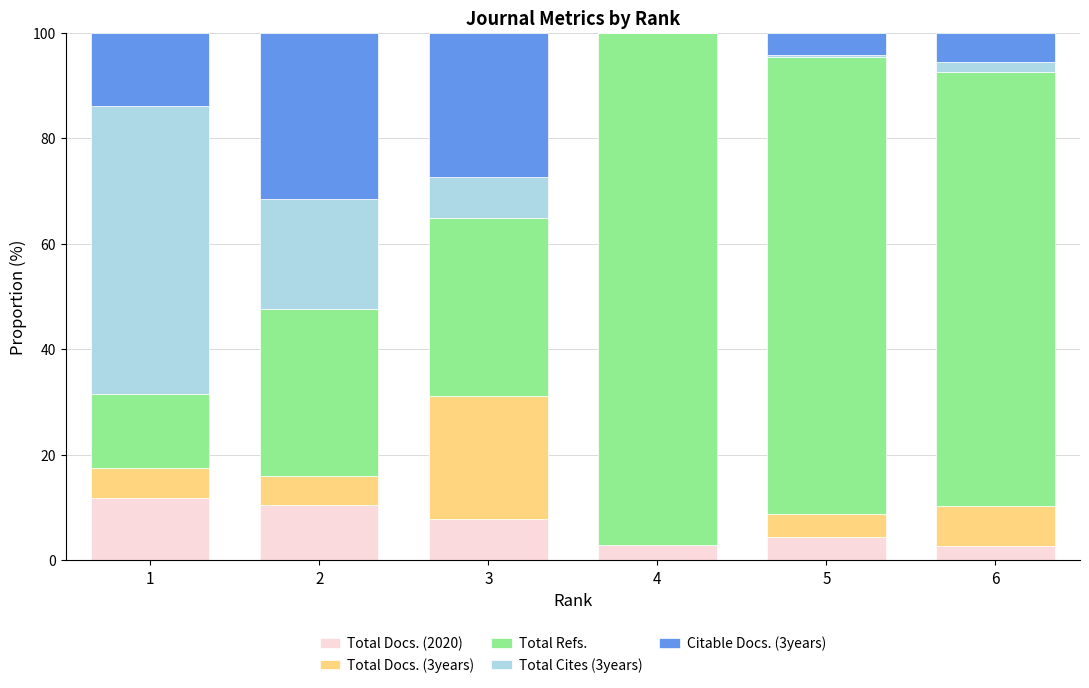

What is the total value across all series at 6?

100.0